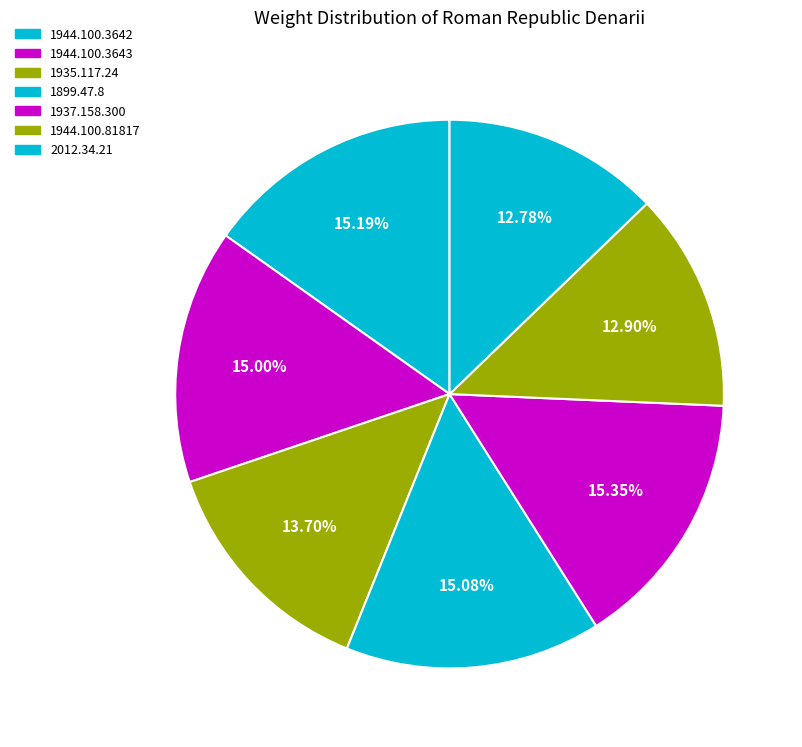

Count the number of slices in the pie.

7